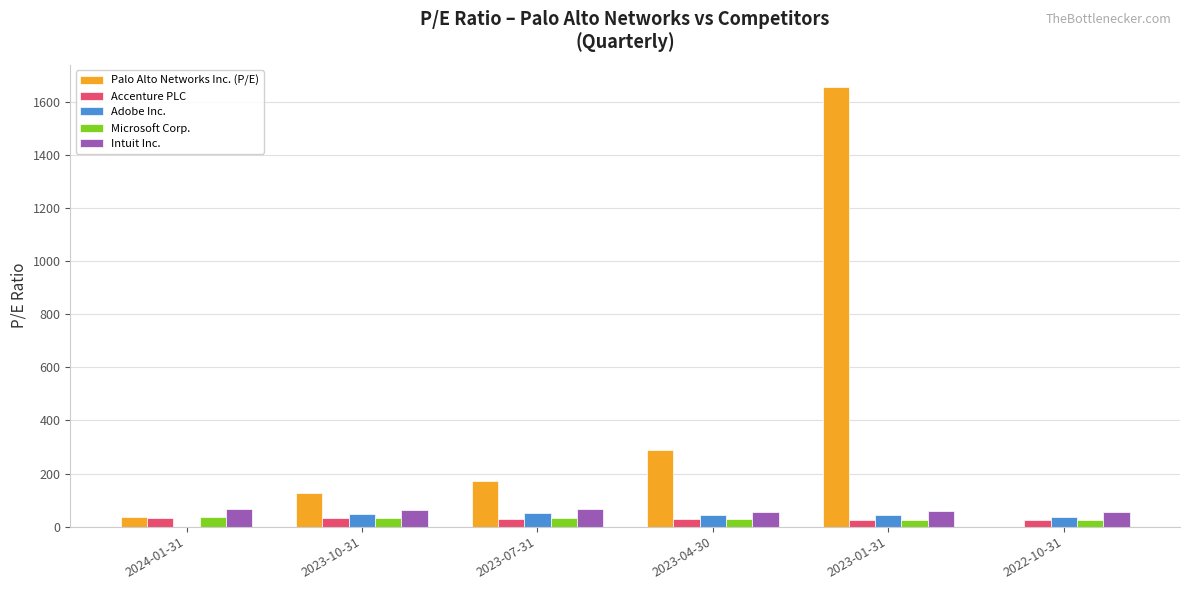

Is it true that Intuit Inc. equals 66.5 at 2024-01-31?

True